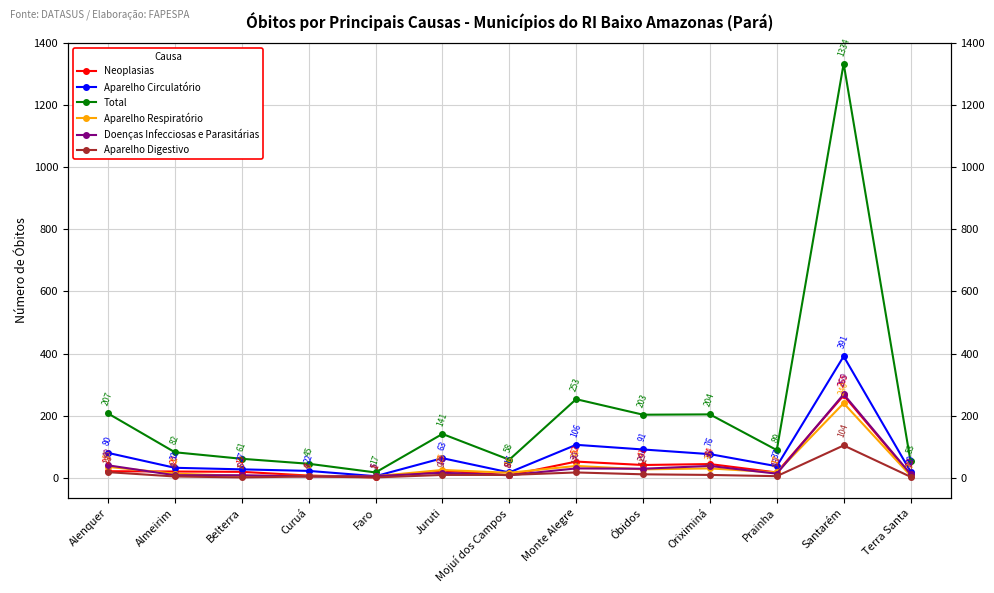

The value of Total at Prainha is 138. True or false?

False